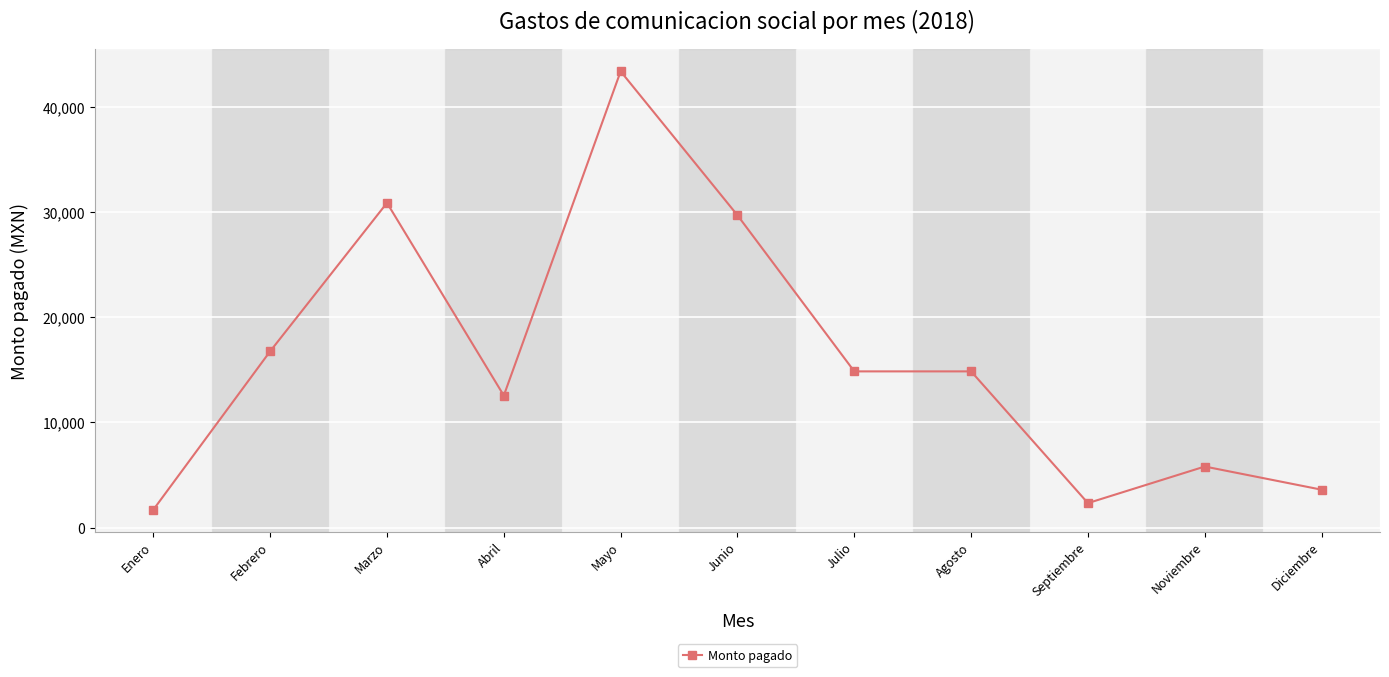

What is the difference between the maximum and minimum values?

41693.0